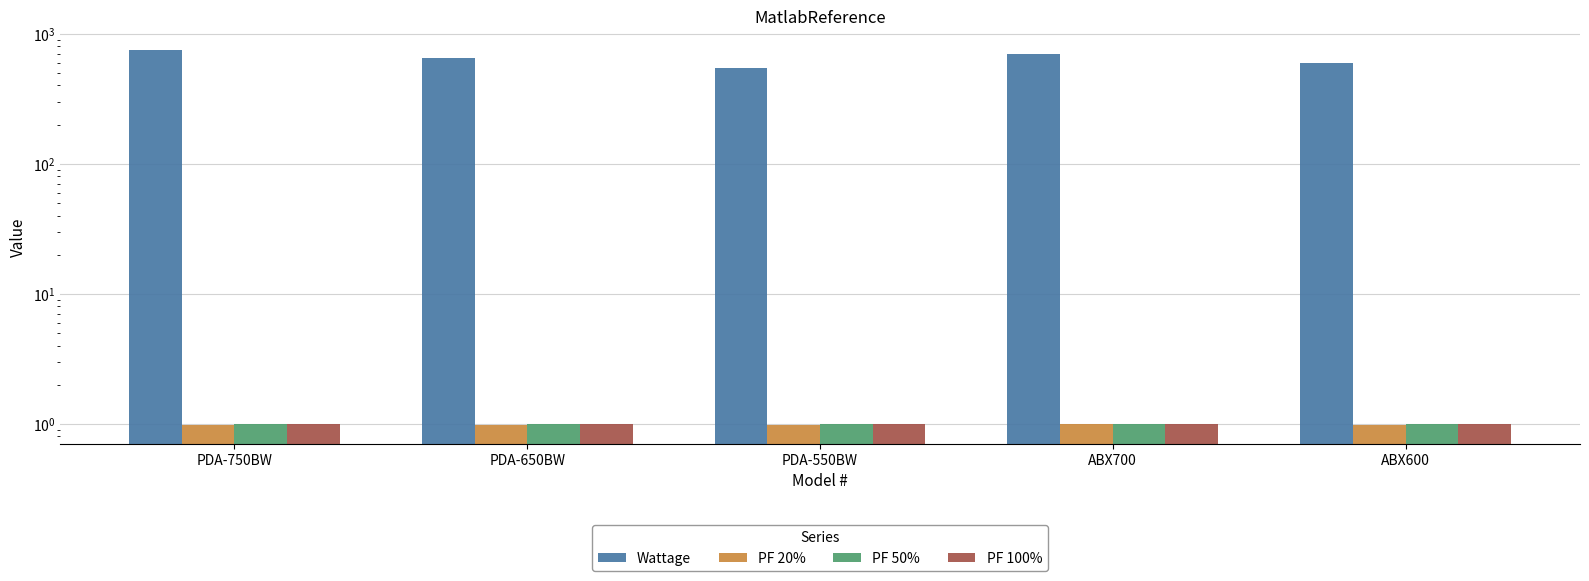

What is the sum of all PF 50% values?

5.0